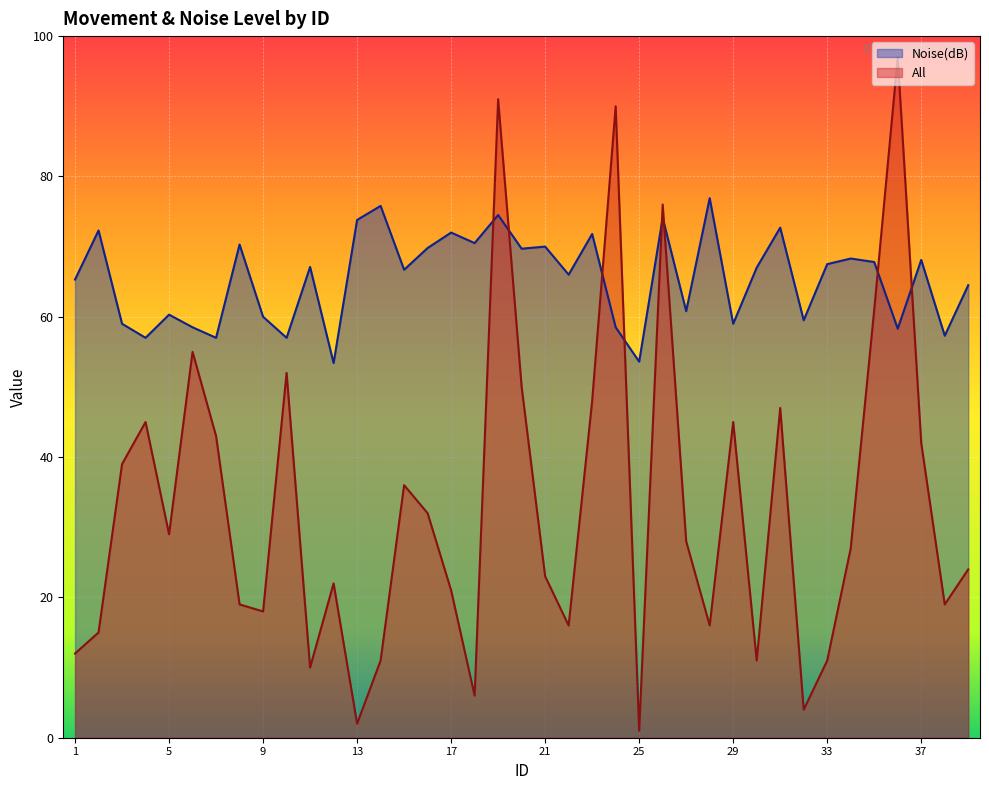

At which label is All closest to 49?

20